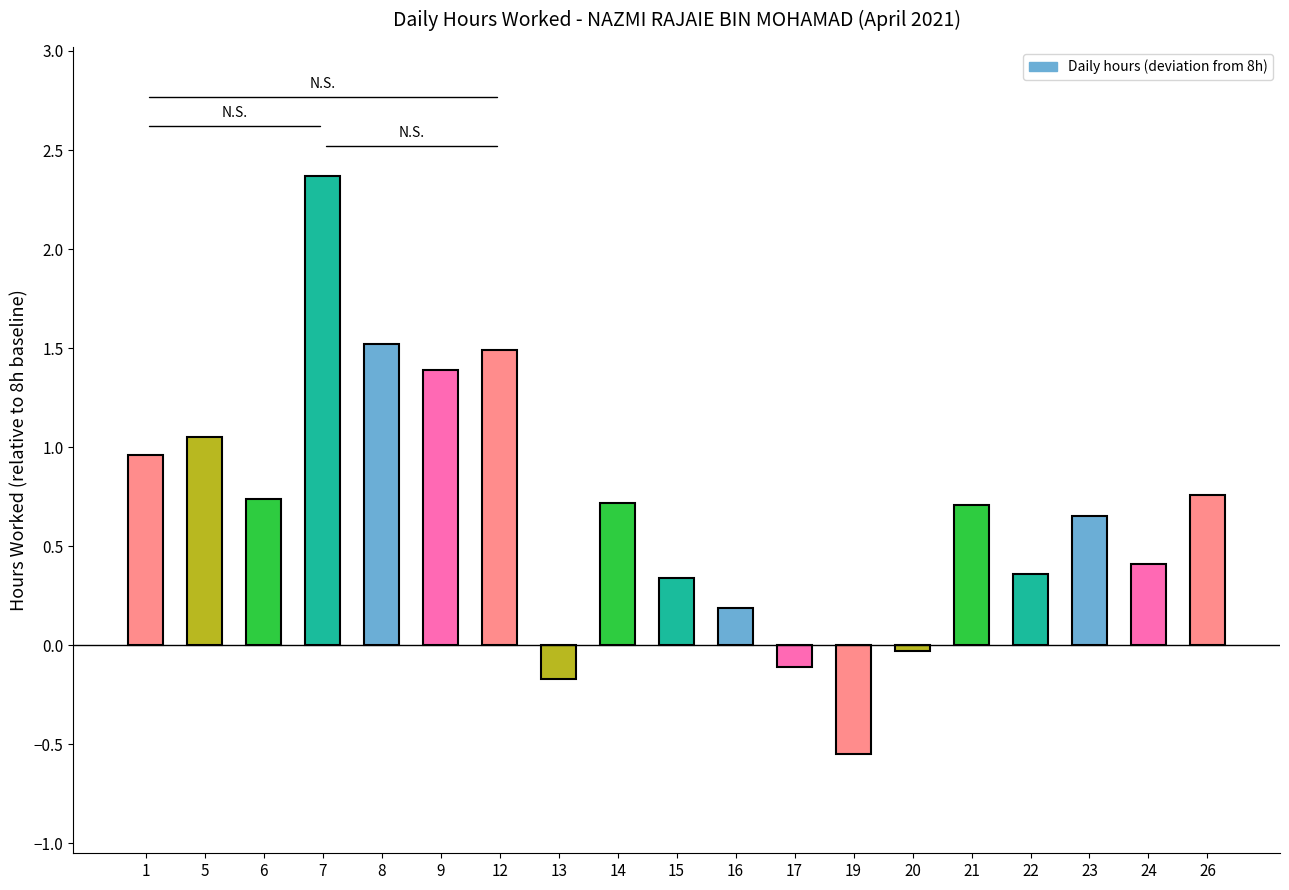

Read the value at 8.

1.5